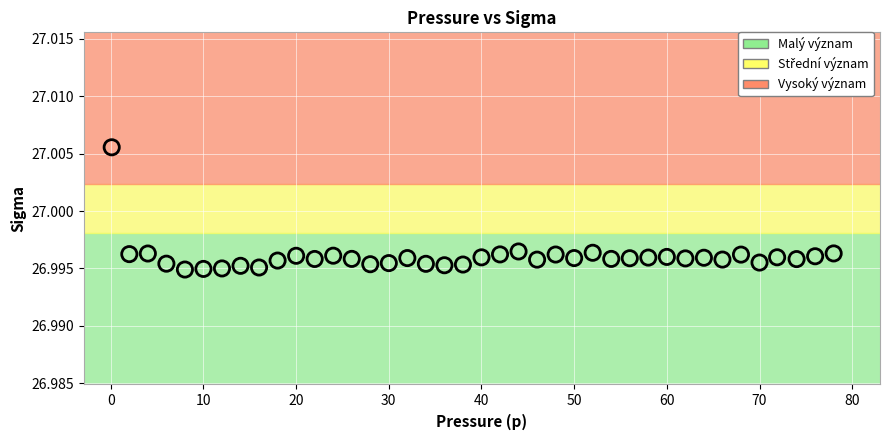

What is the range of X values (max minus min)?

77.9